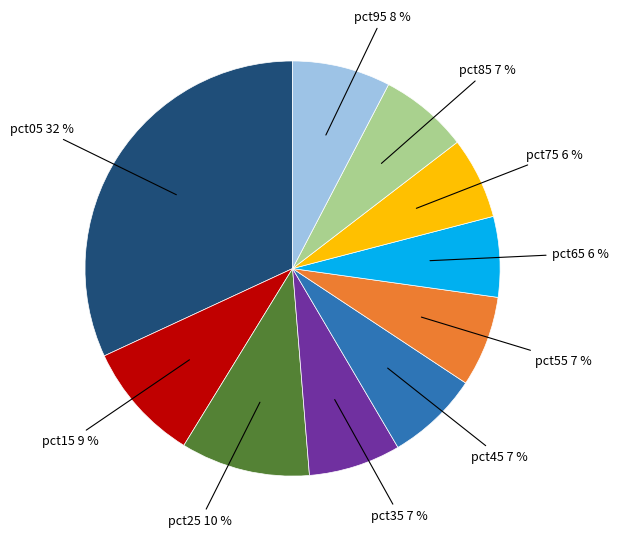

To the nearest percent, what is the difference between the largest and smallest slice percentages?

26%